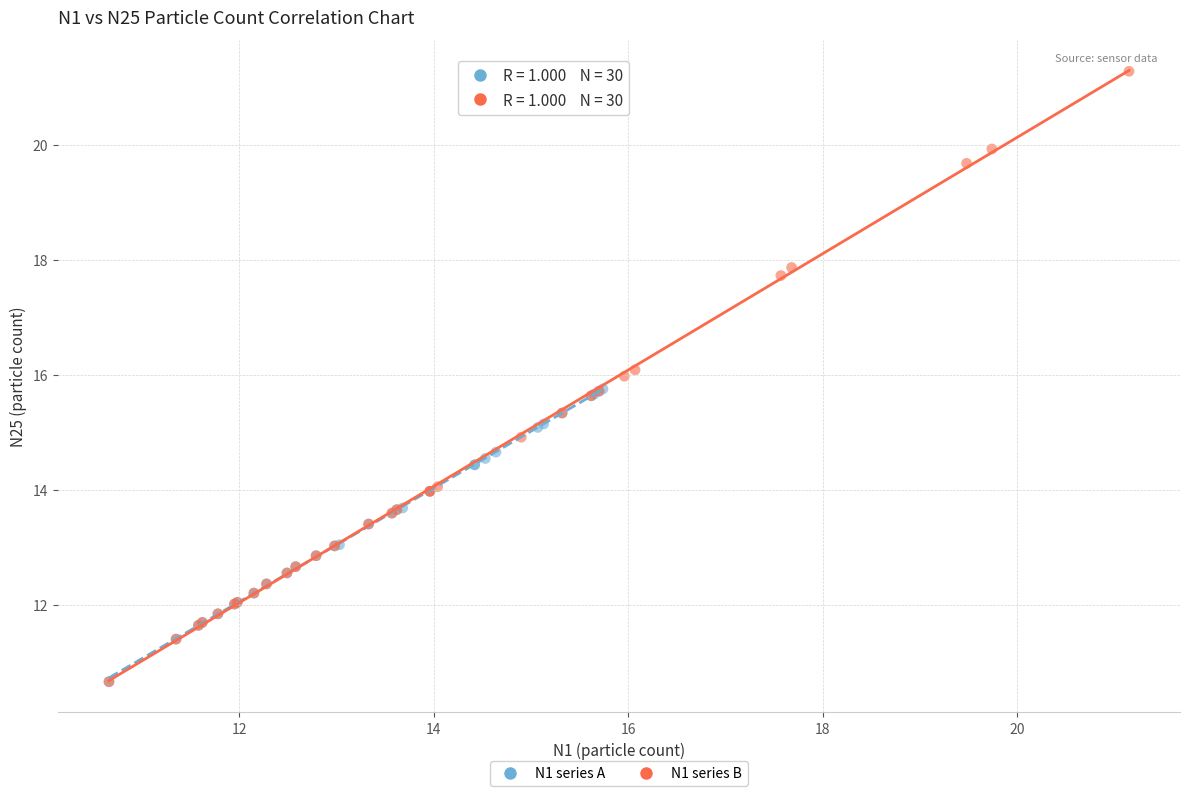

Which series reaches the maximum Y coordinate?

N1 series B